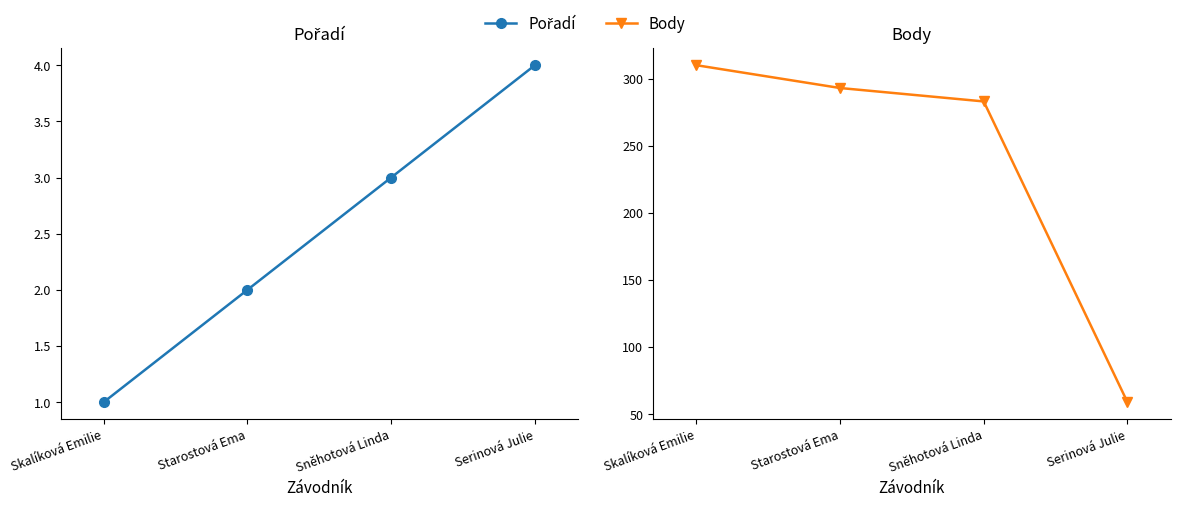

What value does the Body series have at Starostová Ema?

293